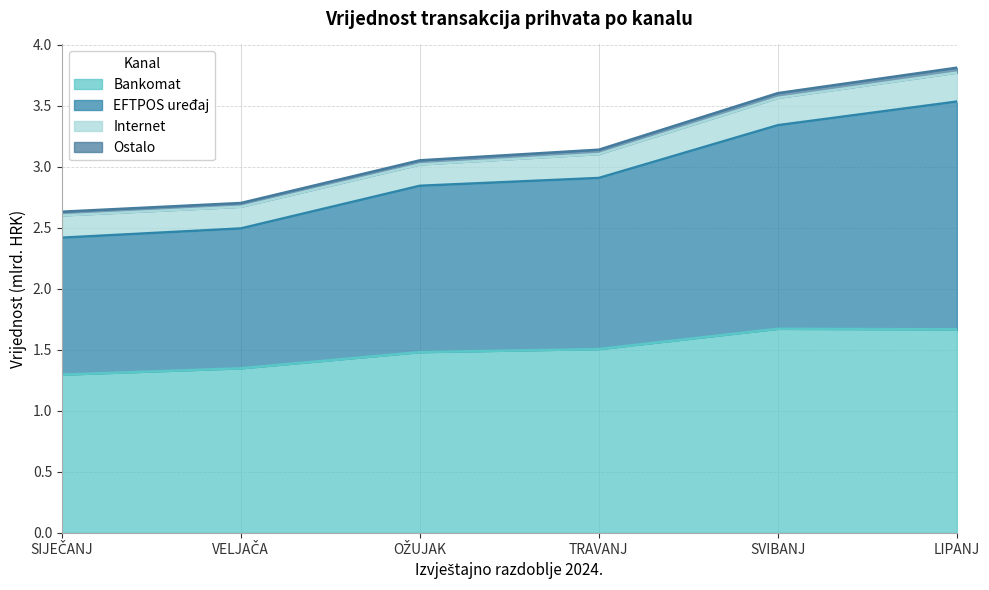

What are all the series names shown in the legend?

Bankomat, EFTPOS uređaj, Internet, Ostalo